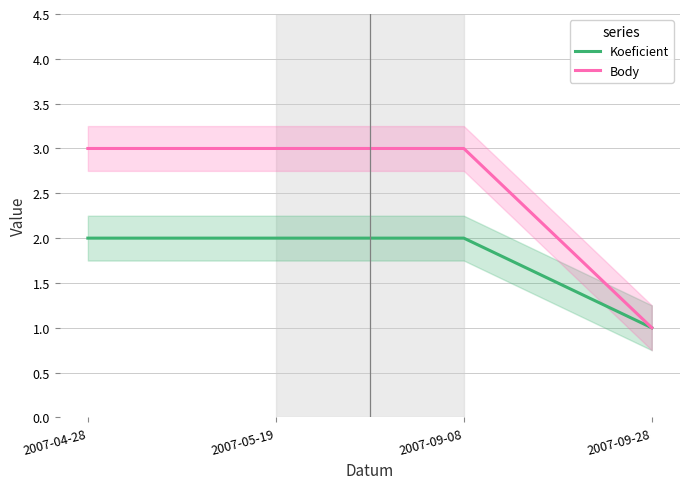

What is the difference between the highest and lowest values at 2007-04-28?

1